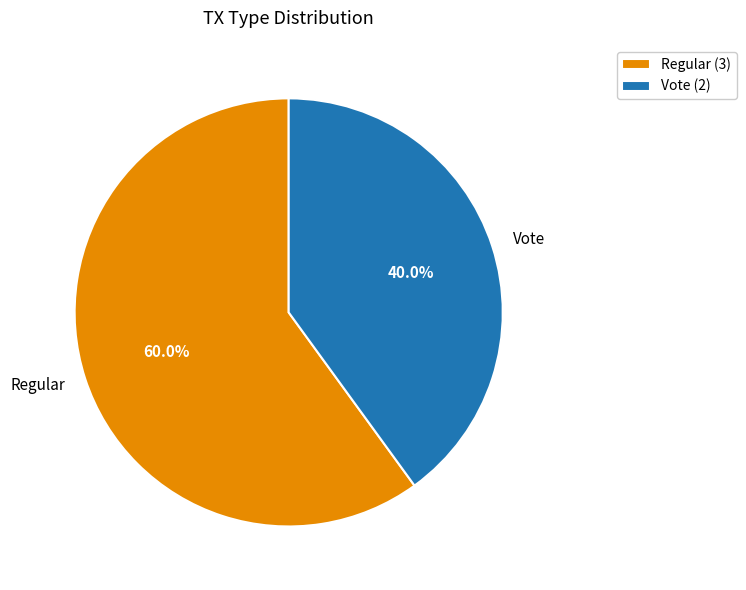

What is the ratio of the value at Regular to the value at Vote?

1.5